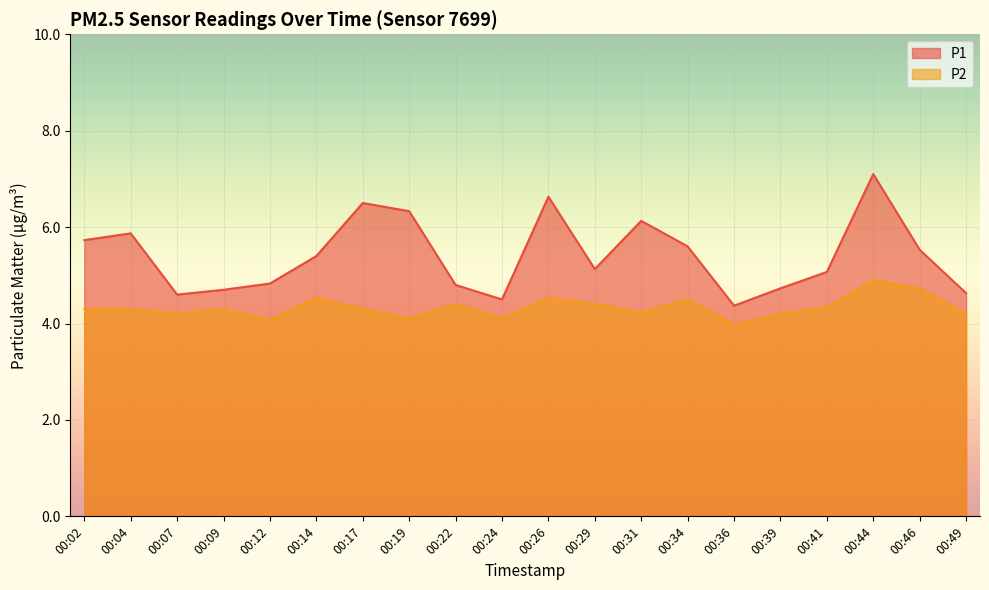

What is the value of the P2 point at the 5th from the left?

4.1